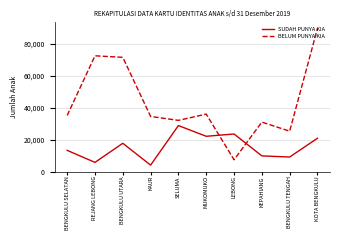

The value of BELUM PUNYA KIA at KEPAHIANG is 17814. True or false?

False